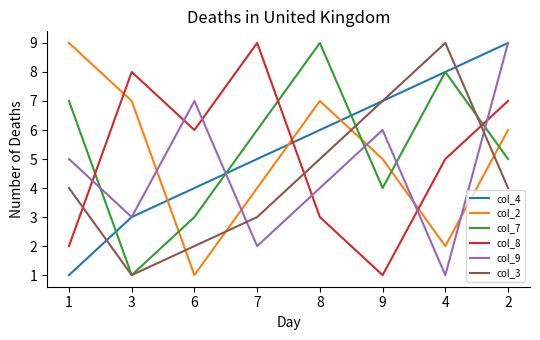

Where is the first local maximum for col_3?

4